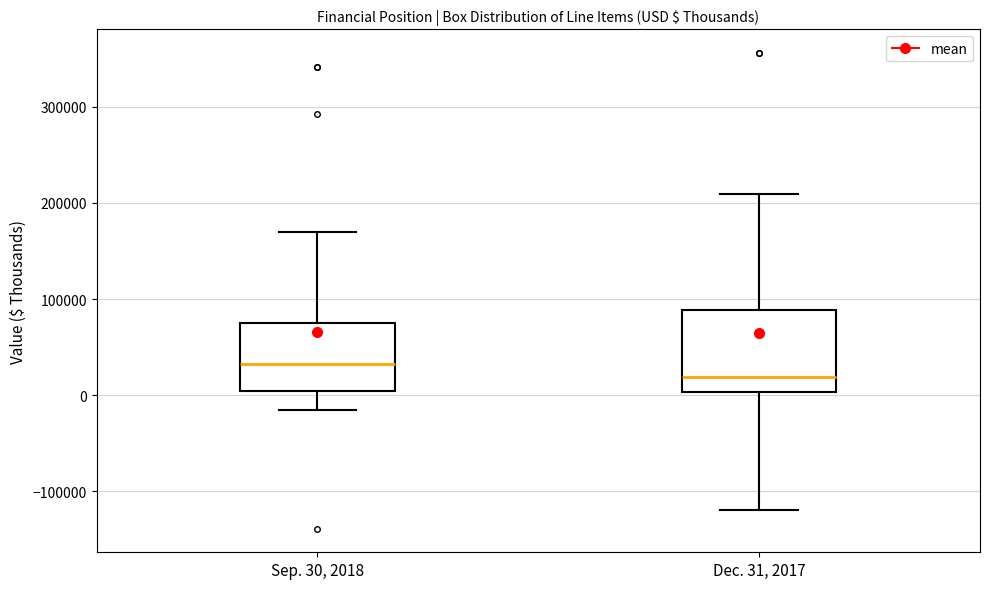

Where is the lower edge of the box for Dec. 31, 2017 on the y-axis? The values are not printed on the chart, so give them approximately, as read against the axis.

0